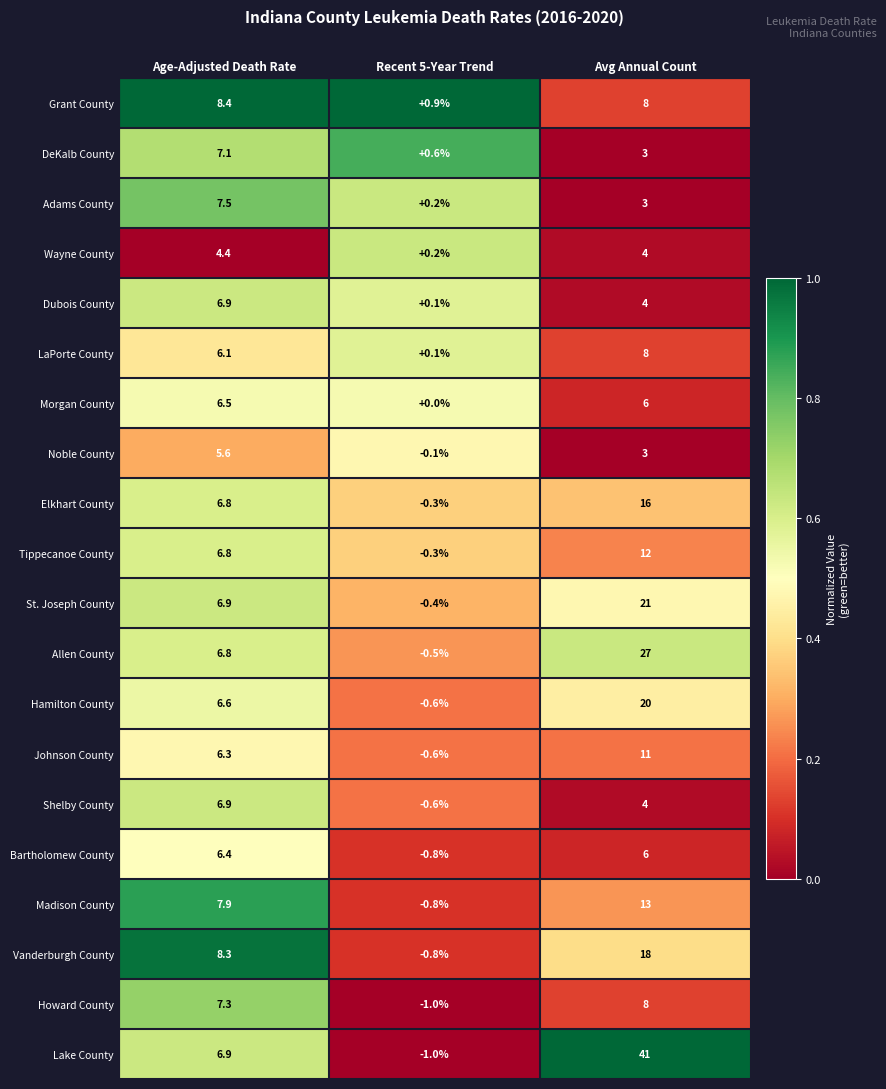

How many data points in Tippecanoe County are above 6?

2